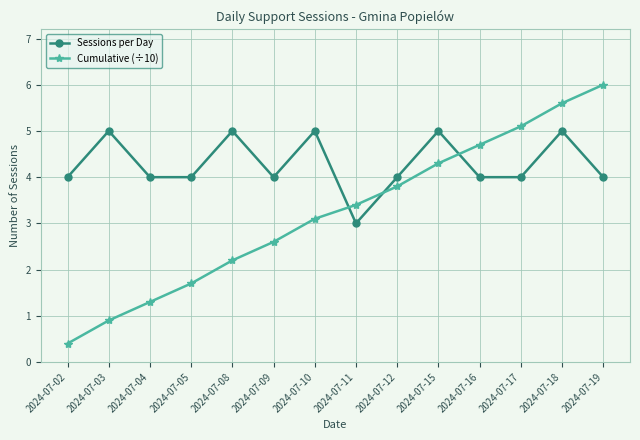

What are all the series names shown in the legend?

Sessions per Day, Cumulative (÷10)